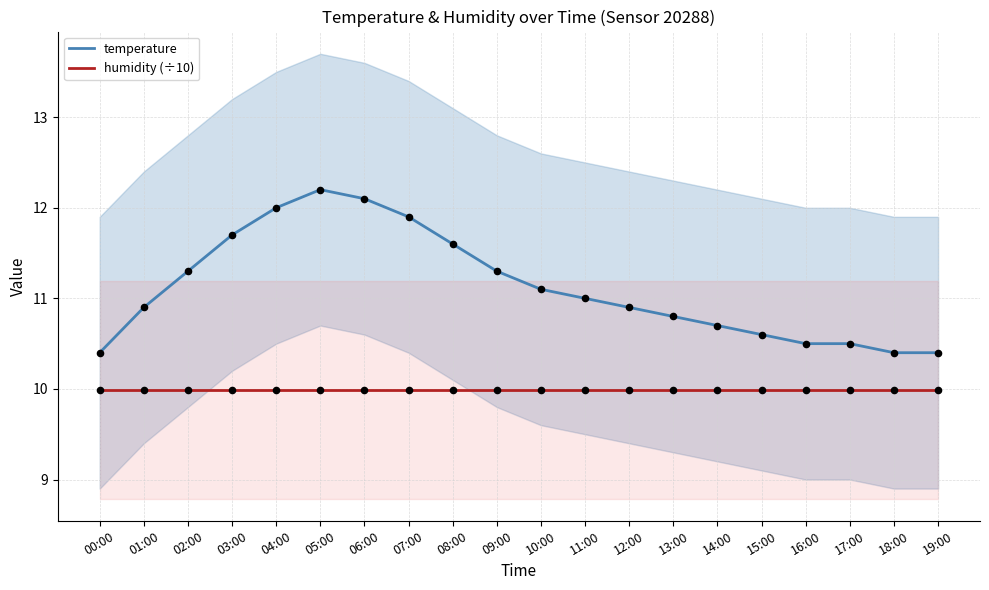

Is the value of temperature at 04:00 greater than the value of humidity (÷10) at 04:00?

Yes